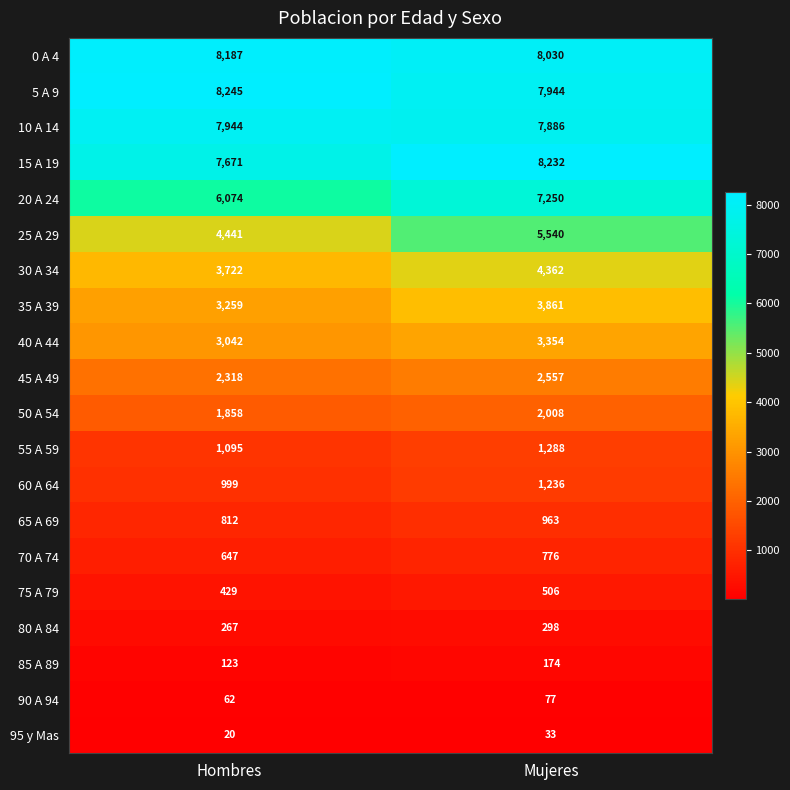

What is the greatest value displayed?

8245